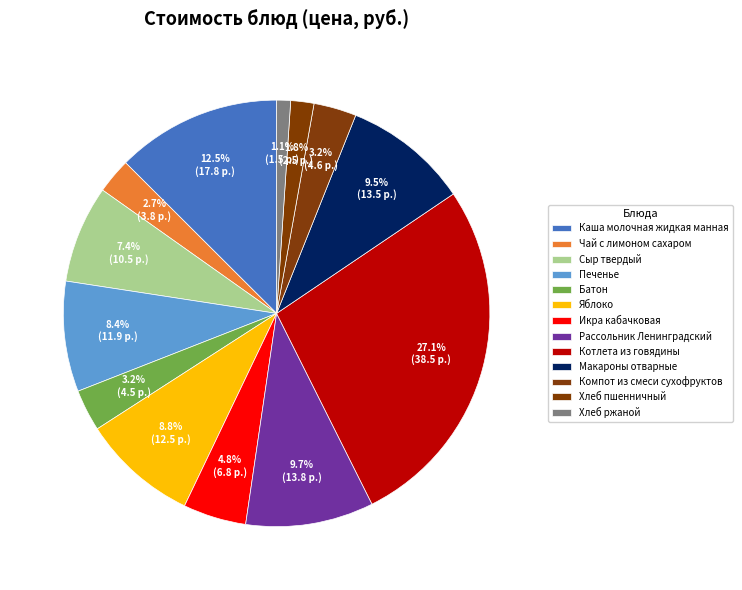

True or false: Компот из смеси сухофруктов accounts for 3% of the total.

True